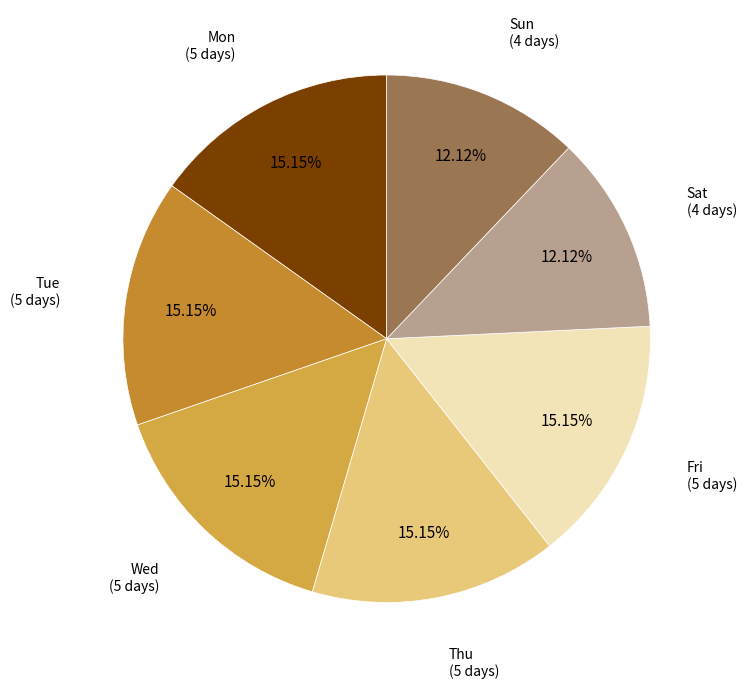

To the nearest percent, what is the difference between the largest and smallest slice percentages?

3%